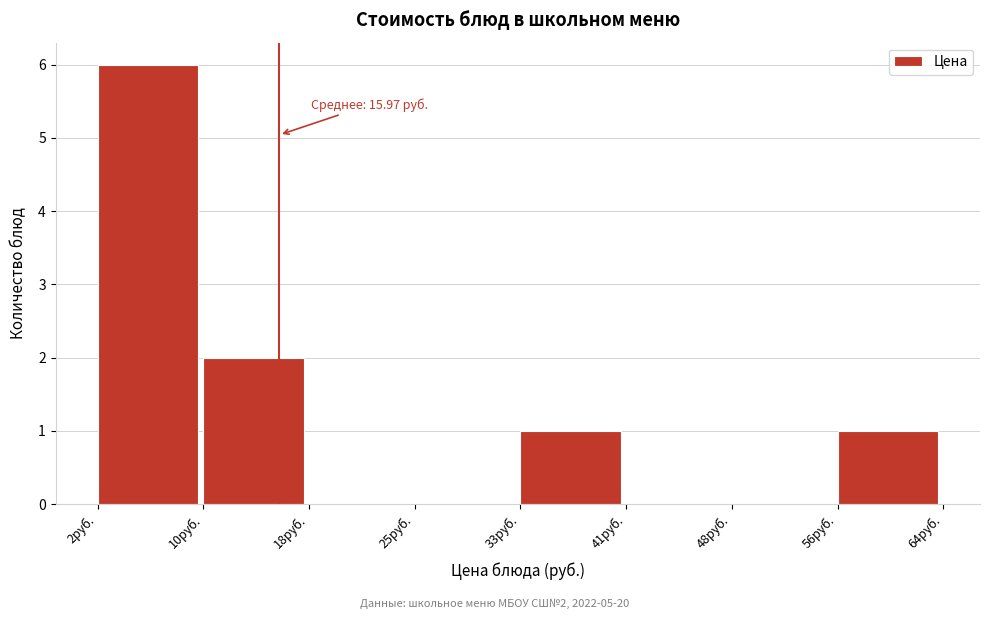

Reading left to right, extract all data points from this chart.

2руб.=6	10руб.=2	18руб.=0	25руб.=0	33руб.=1	41руб.=0	48руб.=0	56руб.=1